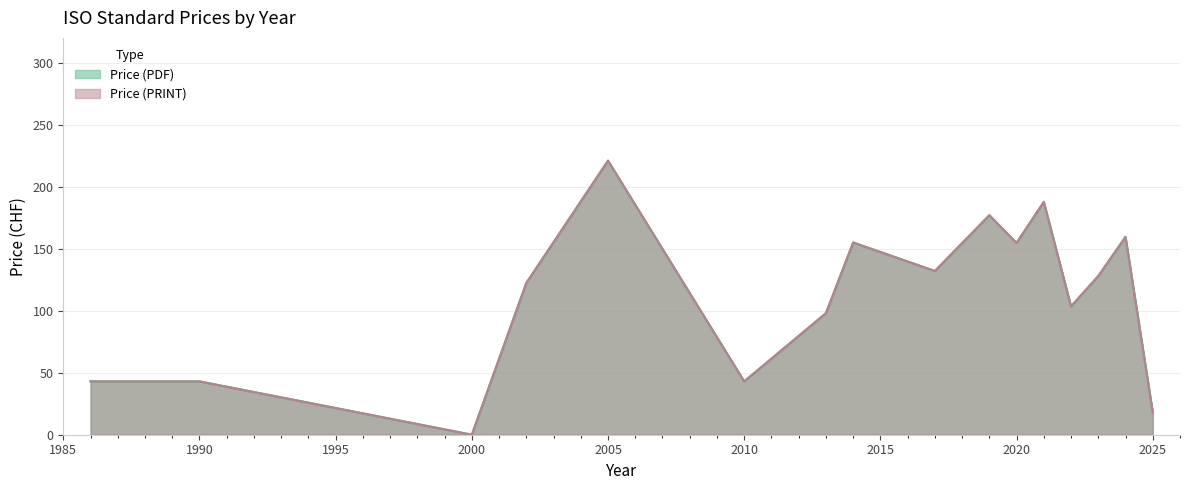

True or false: Price (PDF) has a value of 179 at 2022.

False